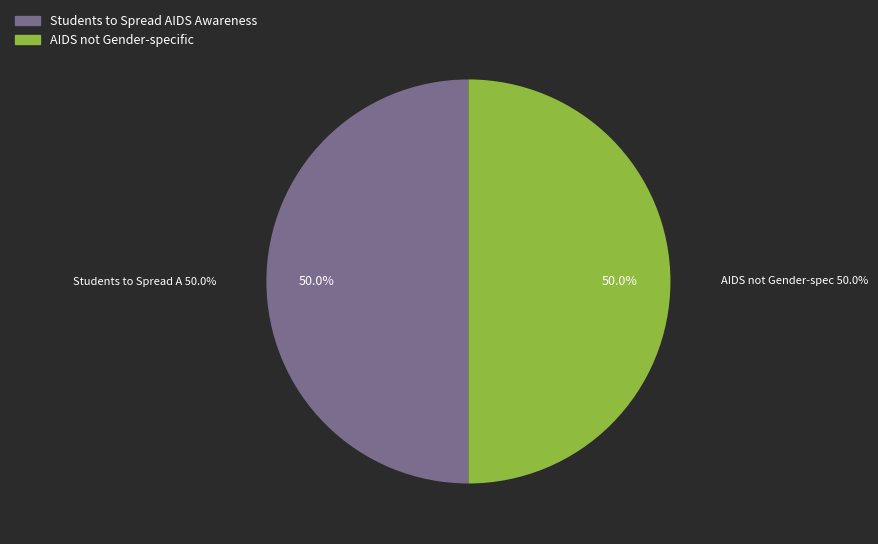

How much of the chart is everything except Students to Spread AIDS Awareness?

50.0%